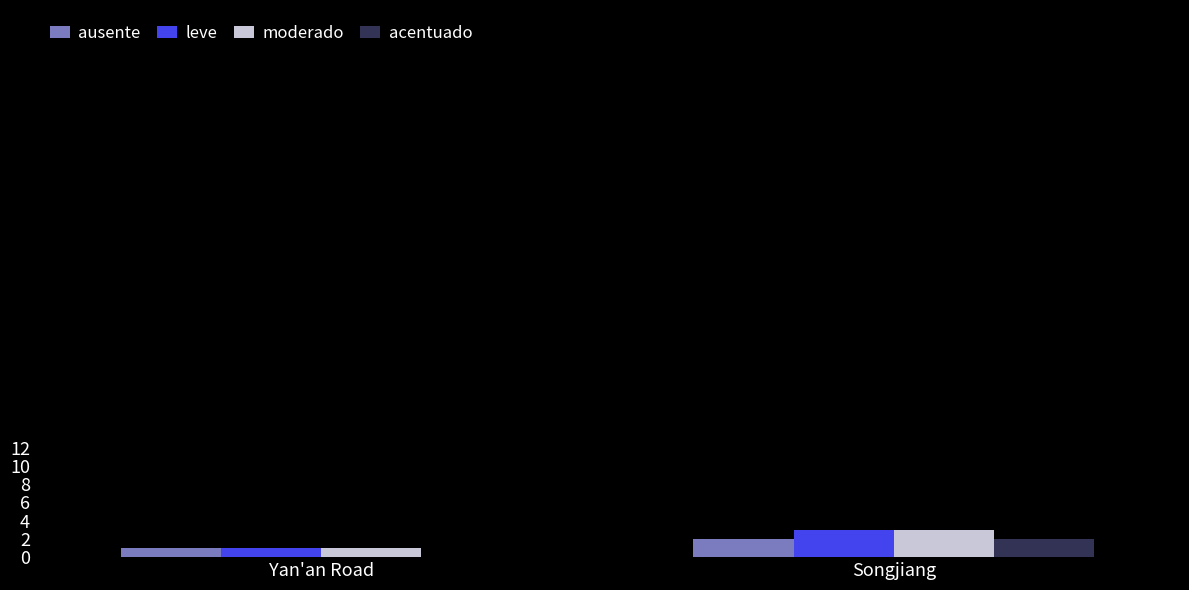

What is the sum of all leve values?

4